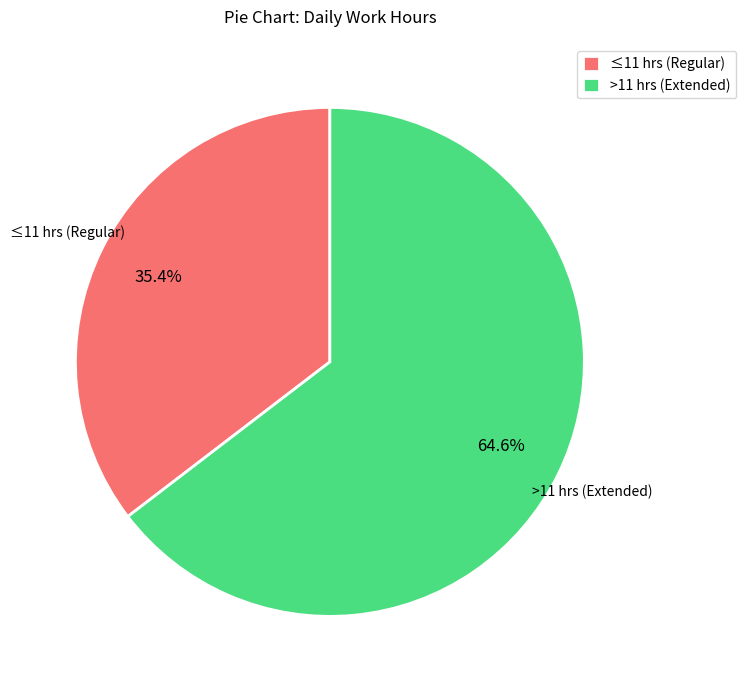

Which slice is the smallest?

≤11 hrs (Regular)